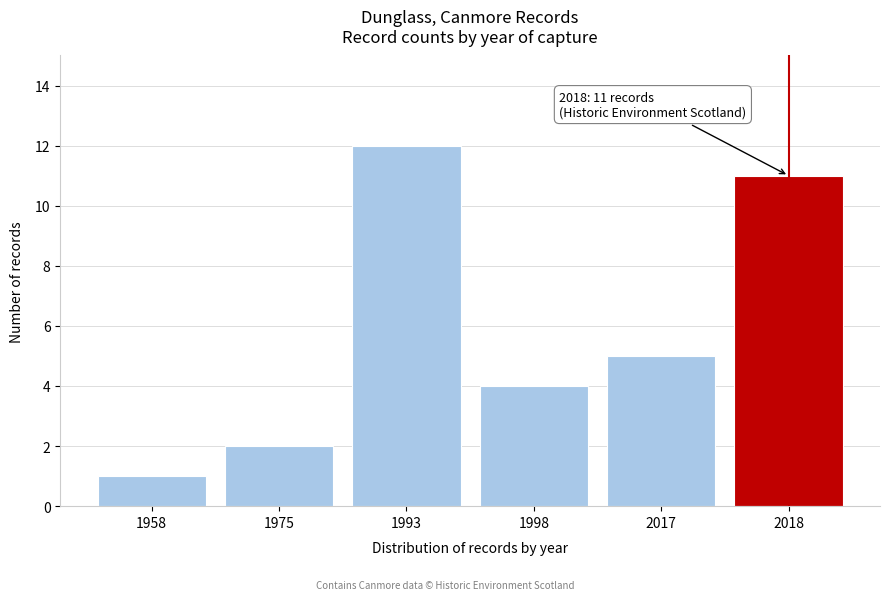

Reading left to right, what are all the values shown in this chart?

1	2	12	4	5	11